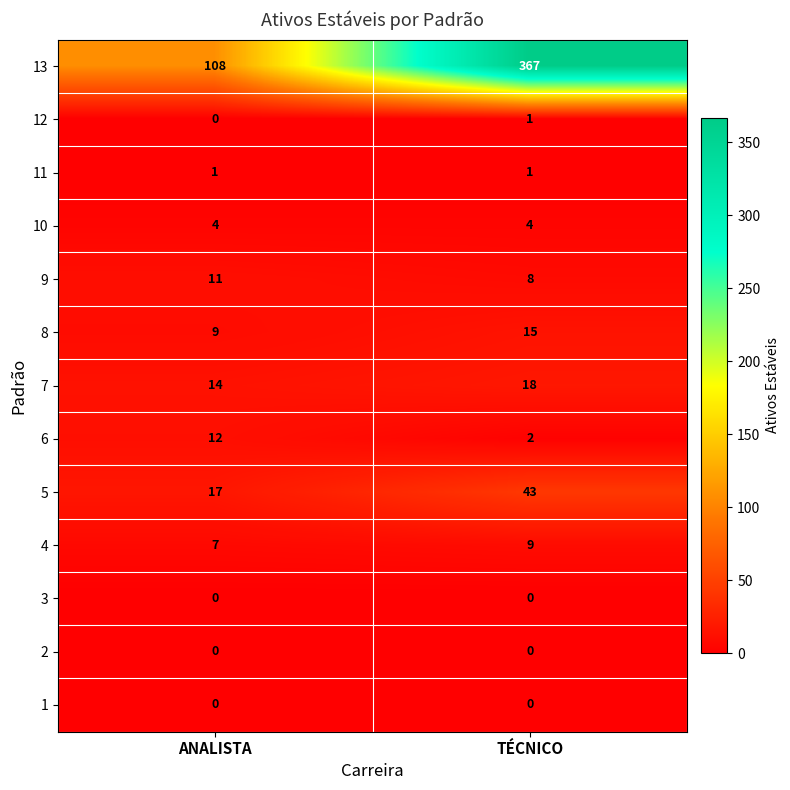

Is it true that 8 equals 13 at ANALISTA?

False